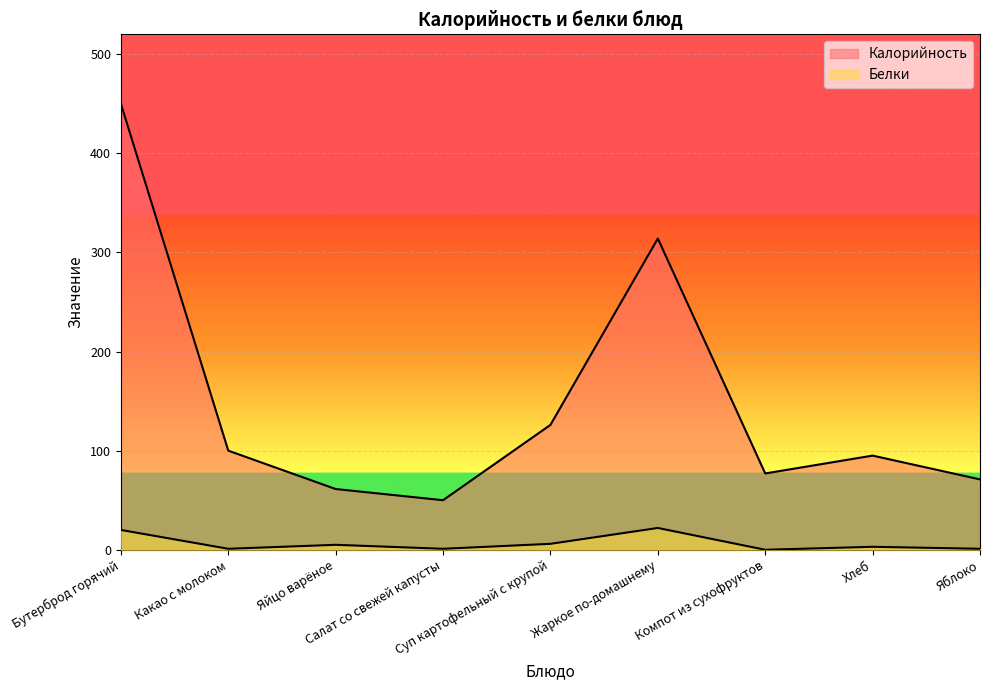

What are all the series names shown in the legend?

Калорийность, Белки